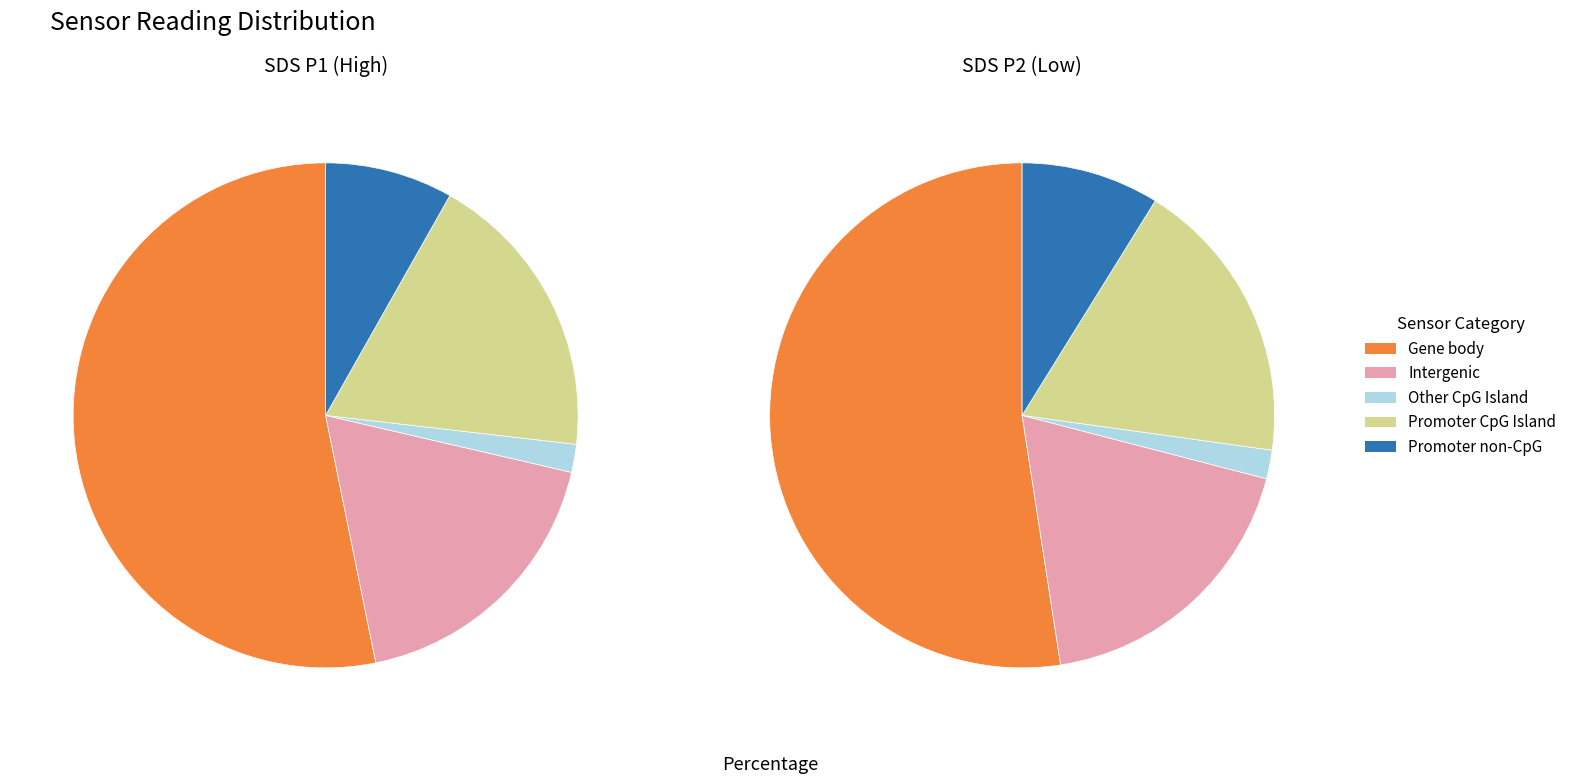

True or false: 16 accounts for 3% of the total.

True